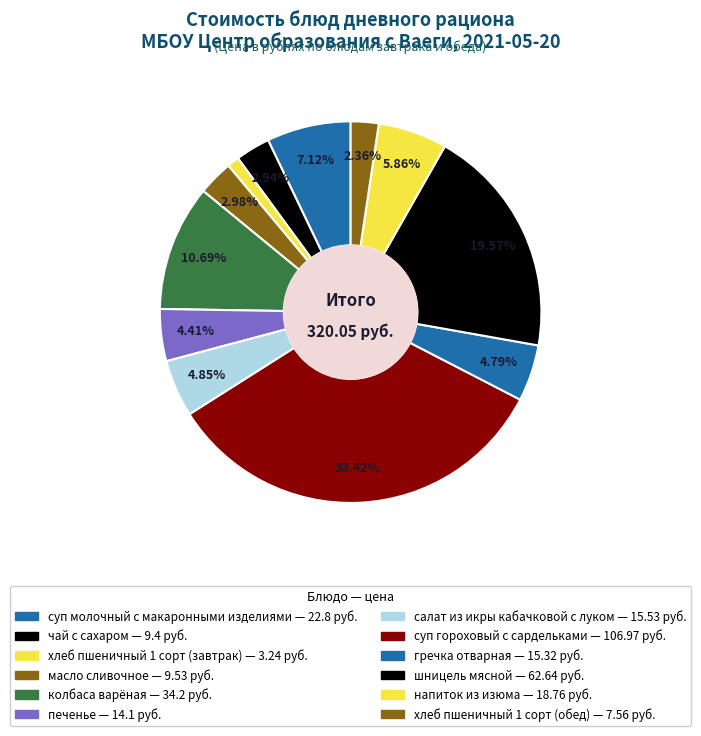

Which has a higher value, колбаса варёная or печенье?

колбаса варёная